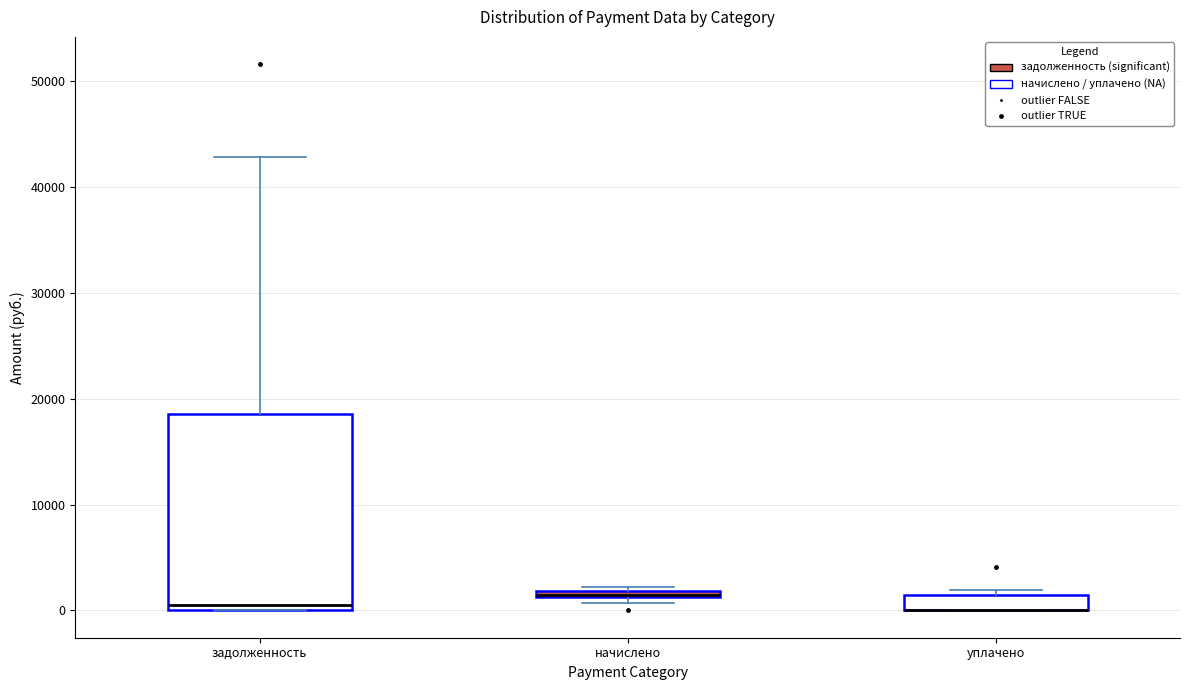

Where does the median line of the box for задолженность sit on the y-axis? The values are not printed on the chart, so give them approximately, as read against the axis.

1000